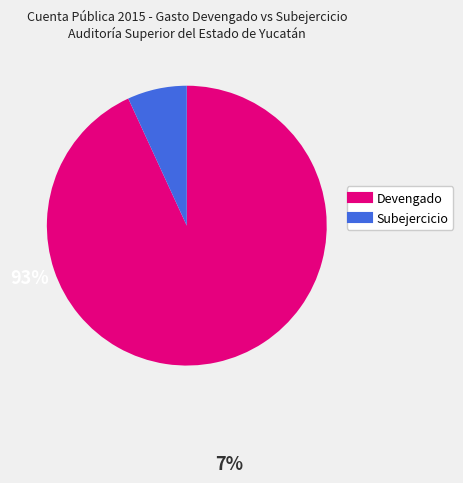

Does Devengado represent more than half of the total?

Yes